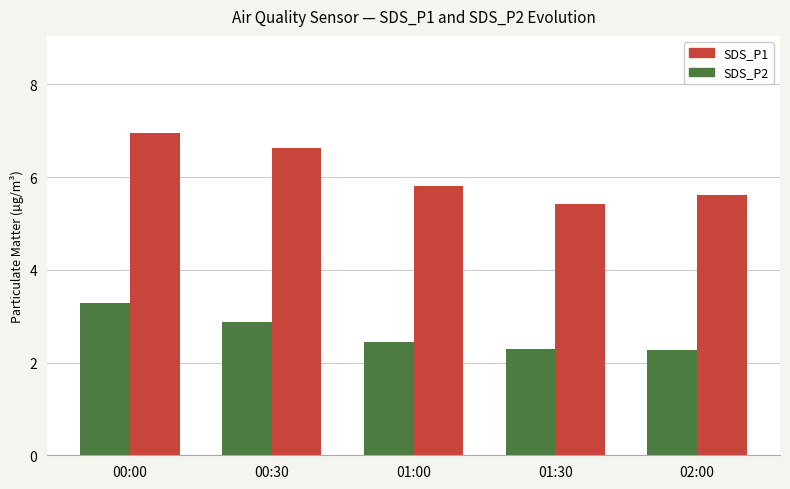

How many groups of bars are there?

5